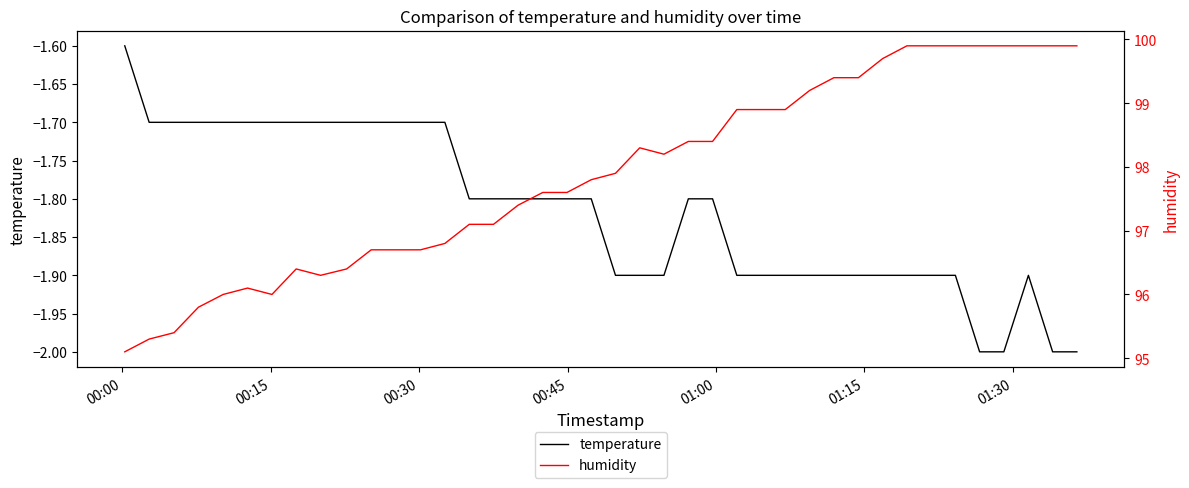

Which series has the largest range (max minus min)?

humidity